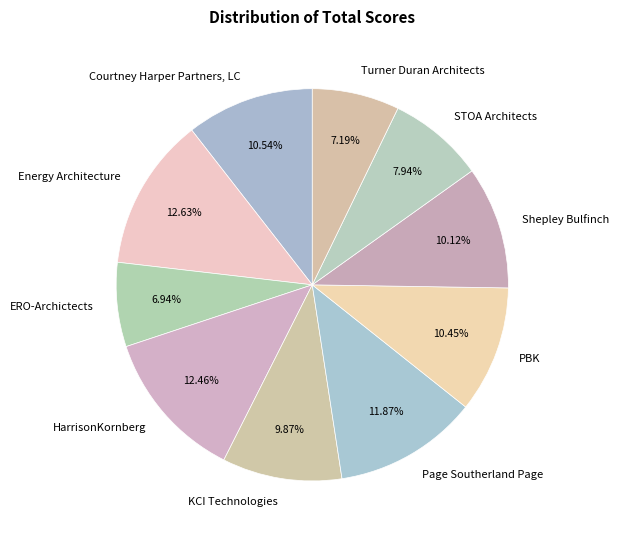

What percentage is NOT represented by KCI Technologies?

90.1%